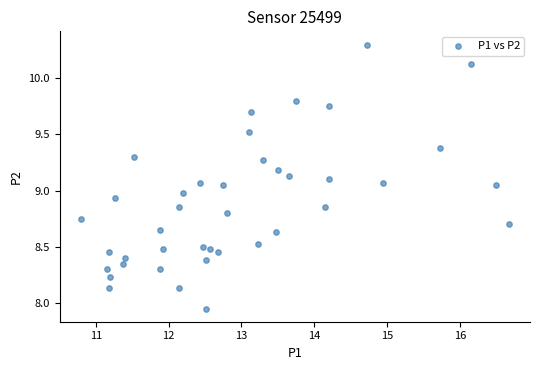

What is the range of X values (max minus min)?

5.9